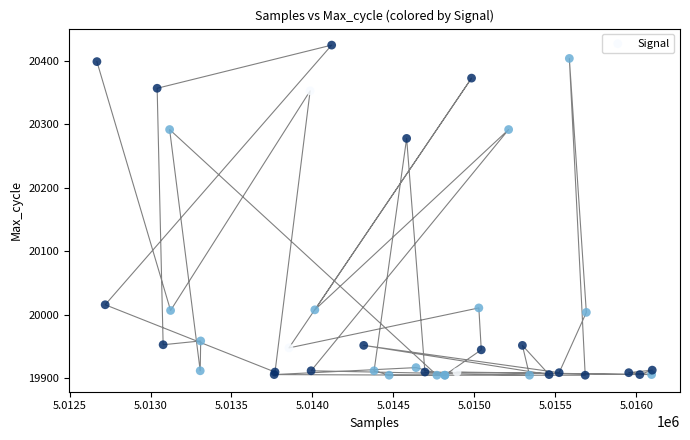

What Y value in the scatter plot is closest to 20165?

20278